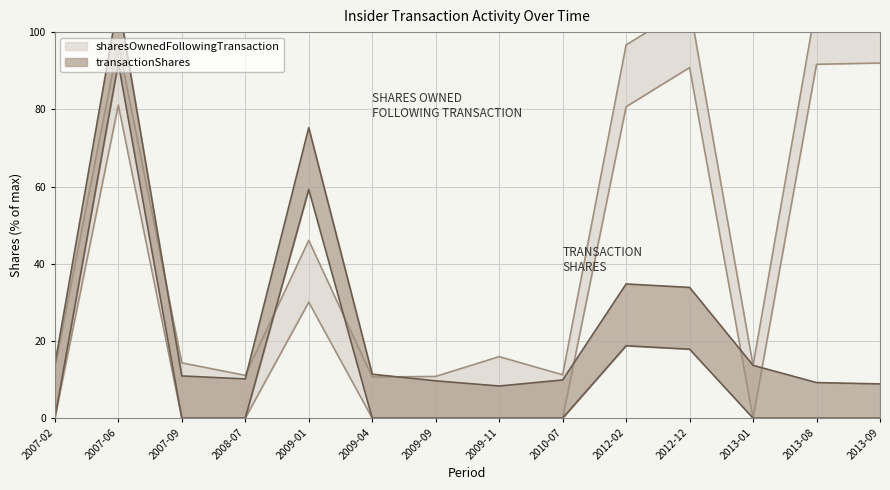

What is the average value of the transactionShares series?

25.6